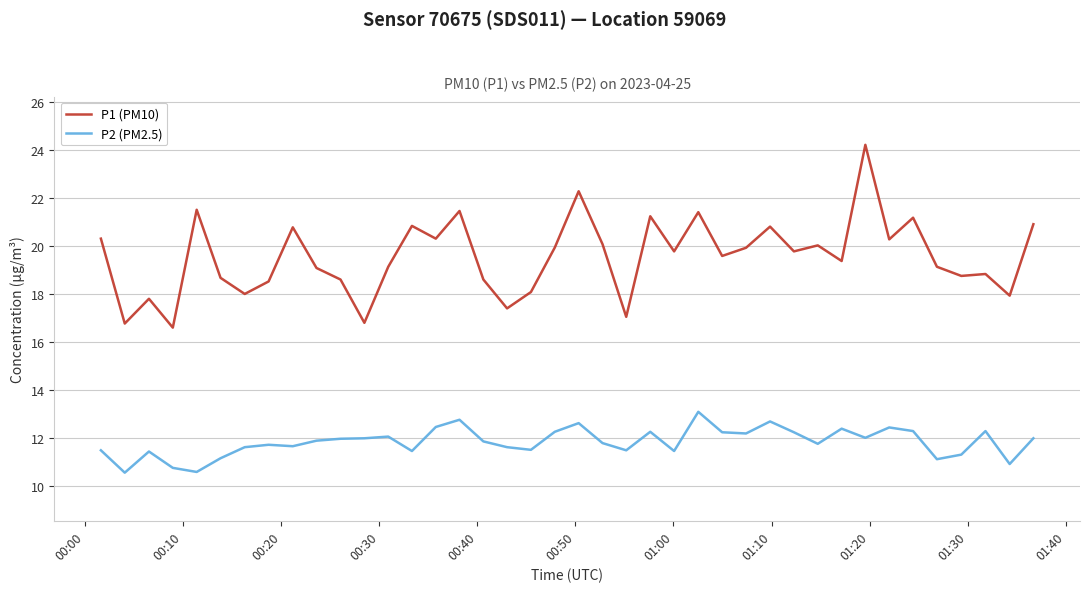

In P1 (PM10), how many points are higher than both neighbors (excluding endpoints)?

13